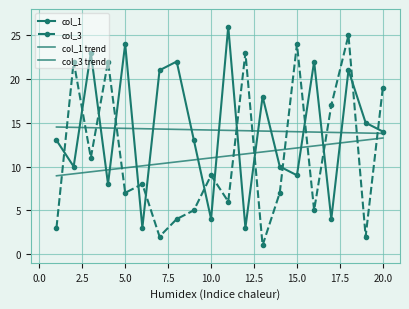

Which series has the largest total across all categories?

col_1 trend